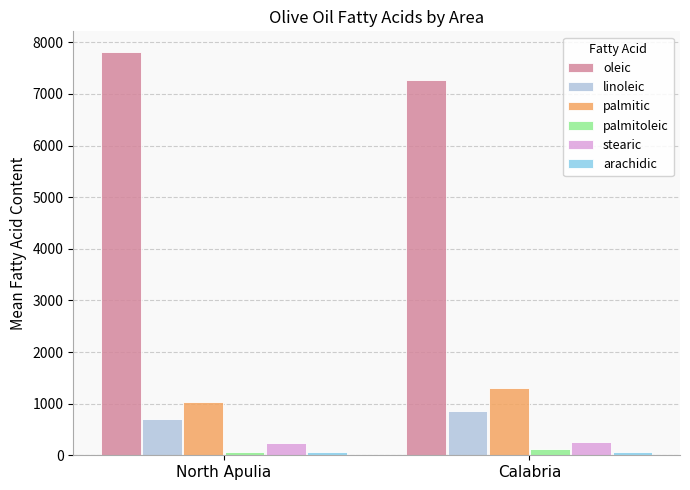

The linoleic series shows 705.8 at North Apulia. True or false?

True